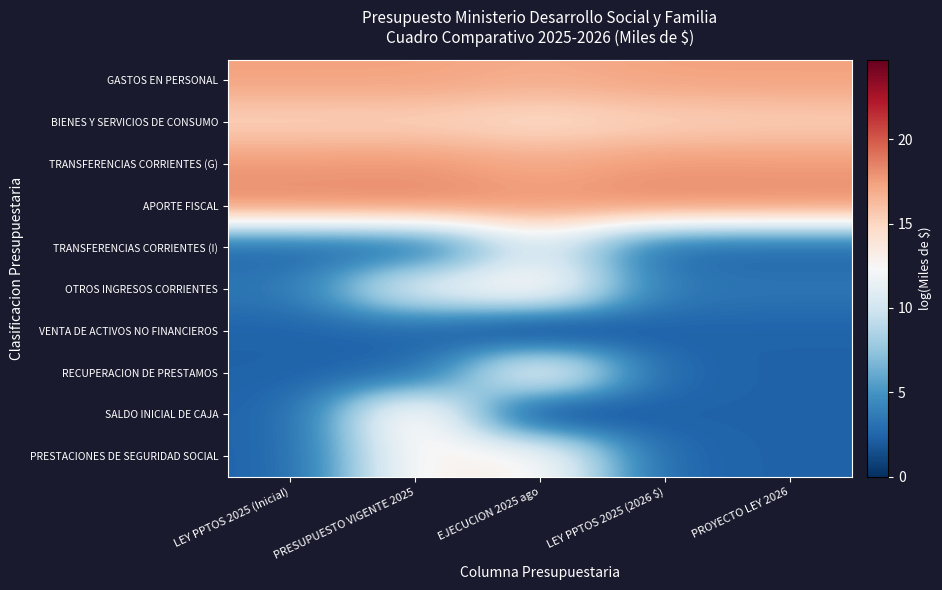

Which has a higher value, LEY PPTOS 2025 (2026 $) or EJECUCION 2025 ago?

LEY PPTOS 2025 (2026 $)